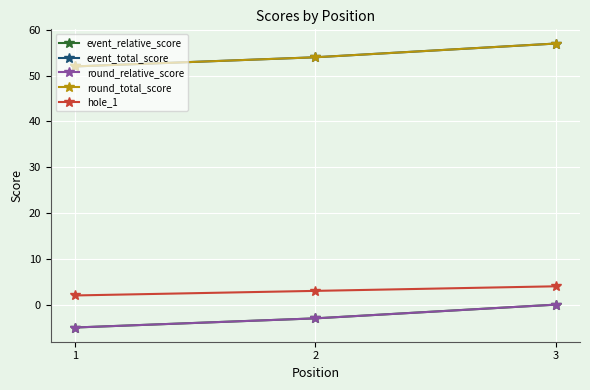

At which label is event_total_score closest to 54?

2